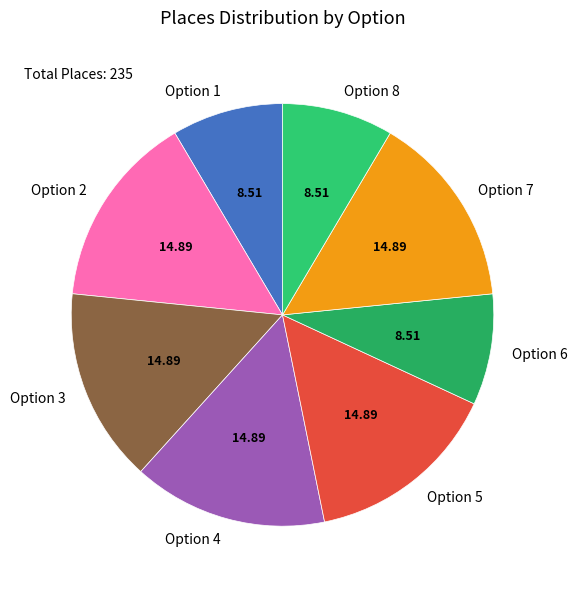

Does Option 4 represent more than half of the total?

No